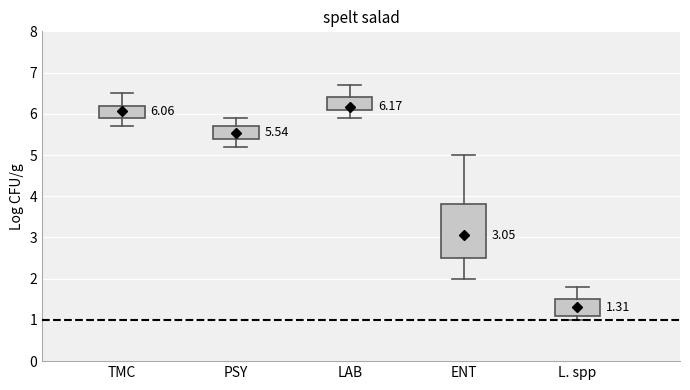

Comparing the boxes themselves (not the whiskers), which one is the tallest?

ENT